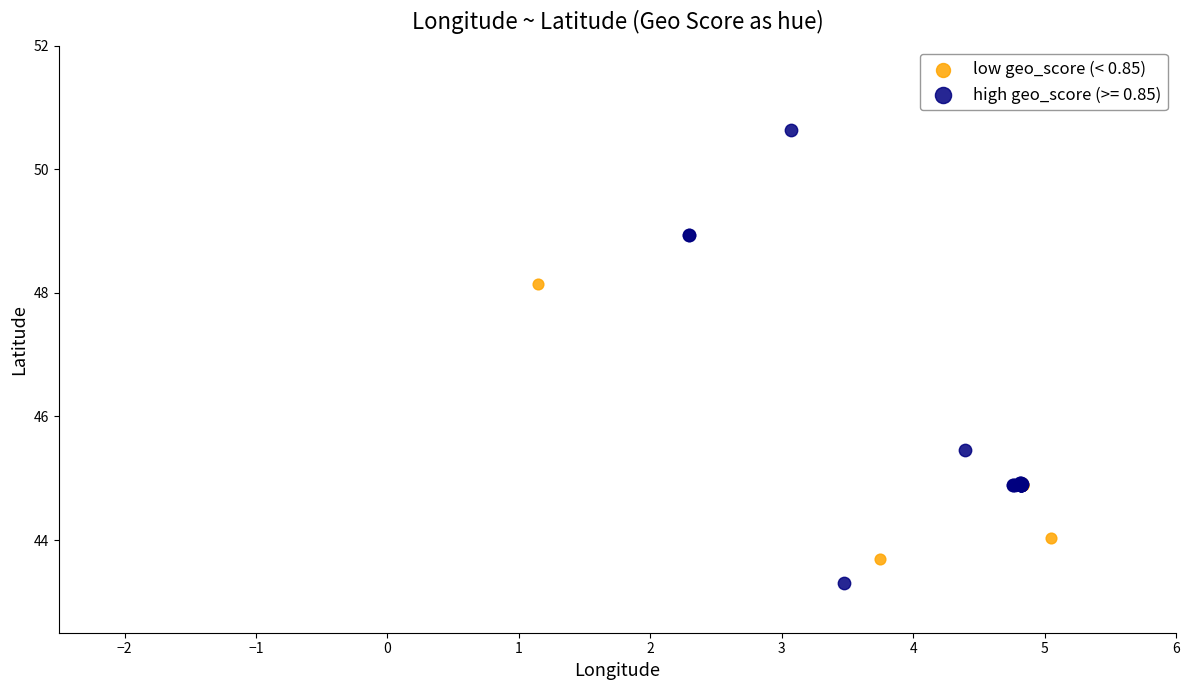

Which series has the widest spread of Y values?

high geo_score (>= 0.85)